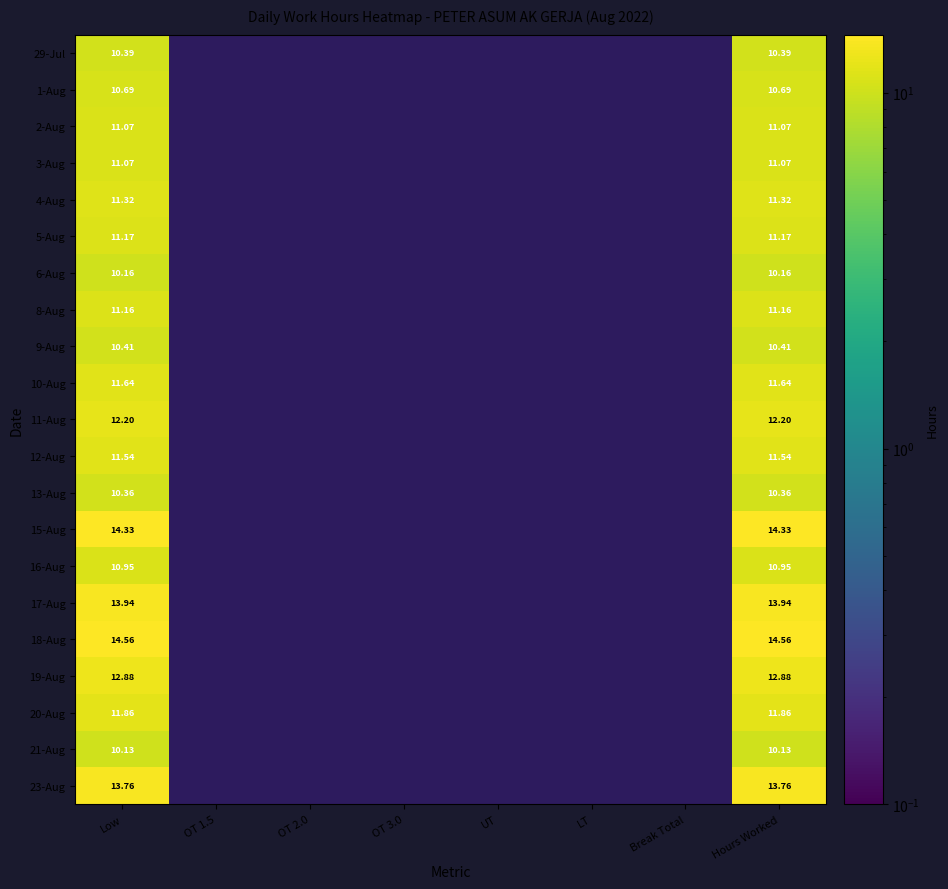

Rank the series at UT from highest to lowest value.

29-Jul, 1-Aug, 2-Aug, 3-Aug, 4-Aug, 5-Aug, 6-Aug, 8-Aug, 9-Aug, 10-Aug, 11-Aug, 12-Aug, 13-Aug, 15-Aug, 16-Aug, 17-Aug, 18-Aug, 19-Aug, 20-Aug, 21-Aug, 23-Aug